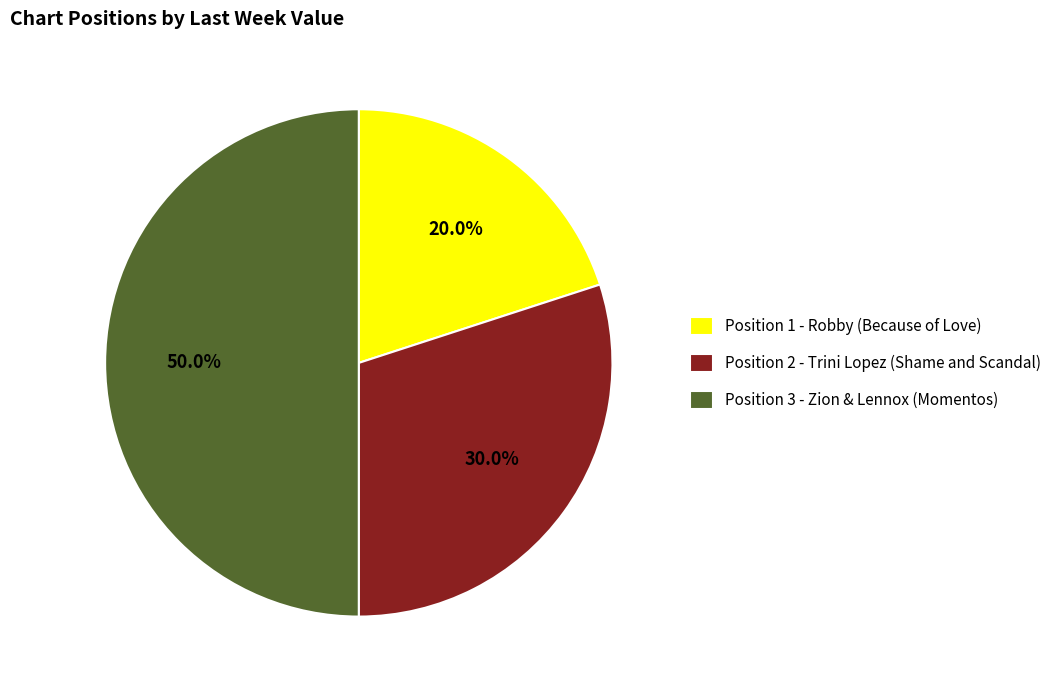

How much of the chart is everything except Position 1 - Robby (Because of Love)?

80.0%